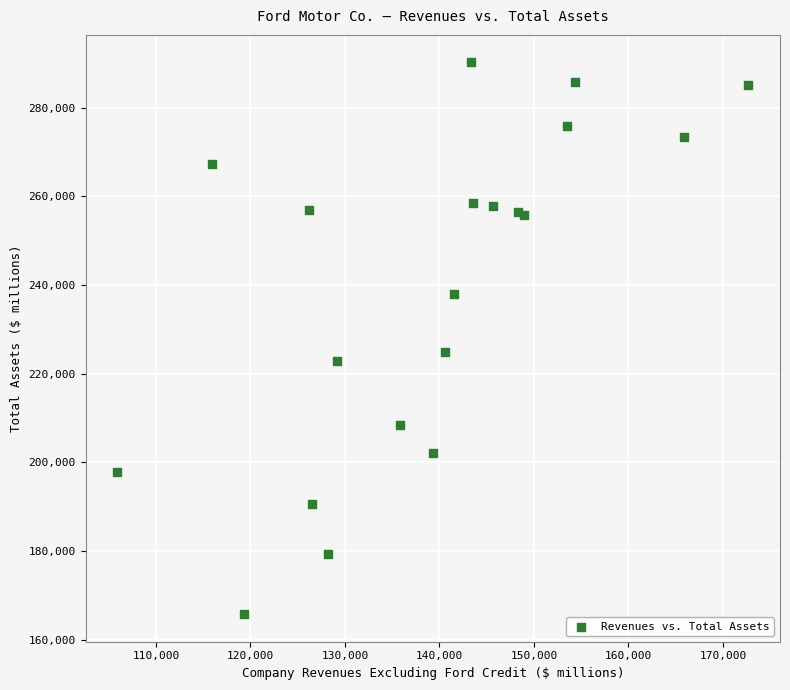

What Y value in the scatter plot is closest to 228005?

224925